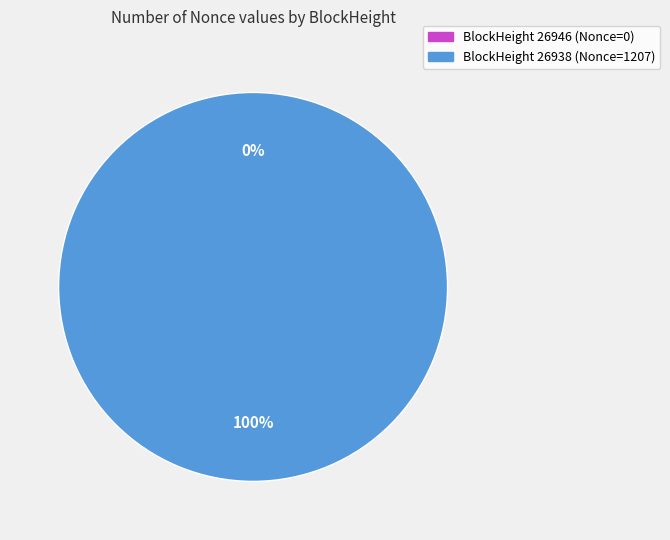

Rank the categories by value from lowest to highest.

26946, 26938